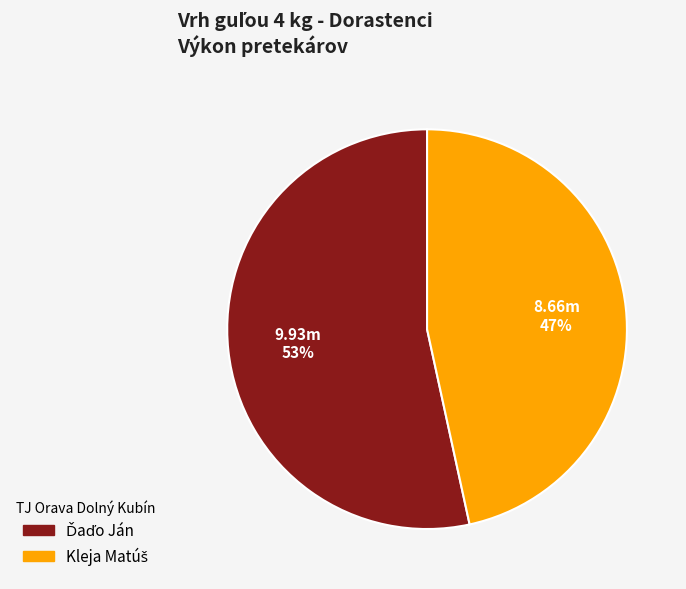

Does any single category account for the majority?

Yes